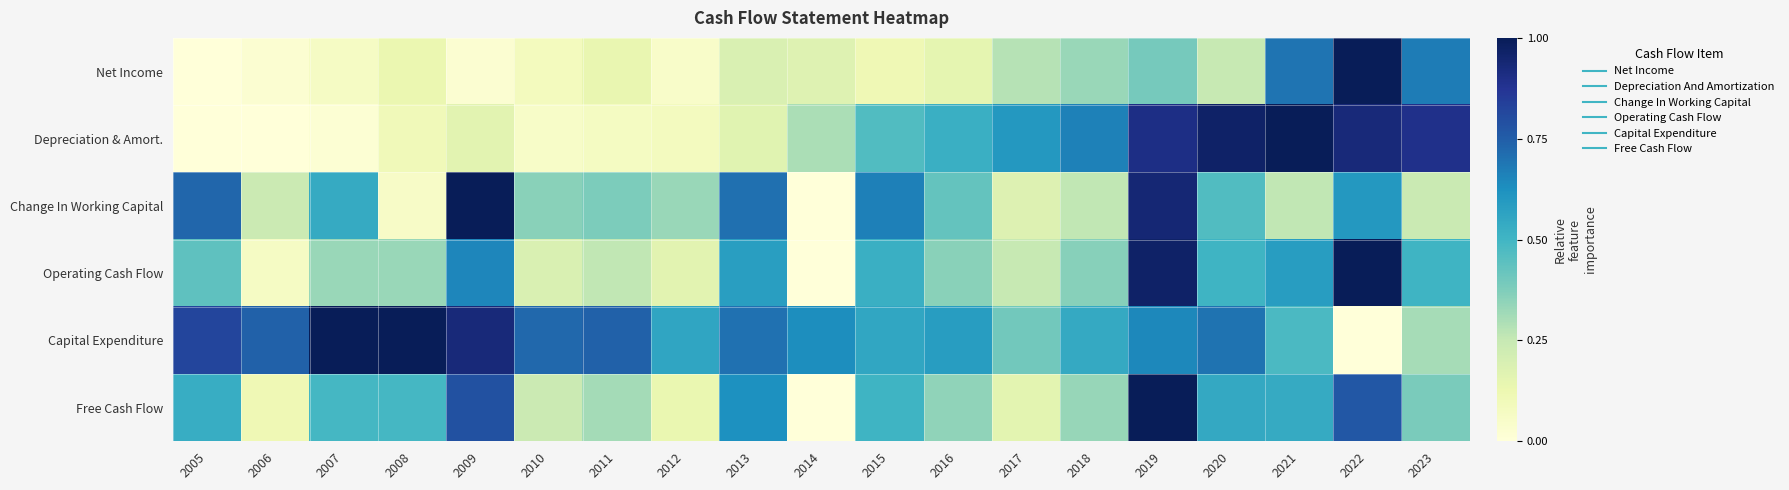

What is the maximum value shown in the chart?

1.0